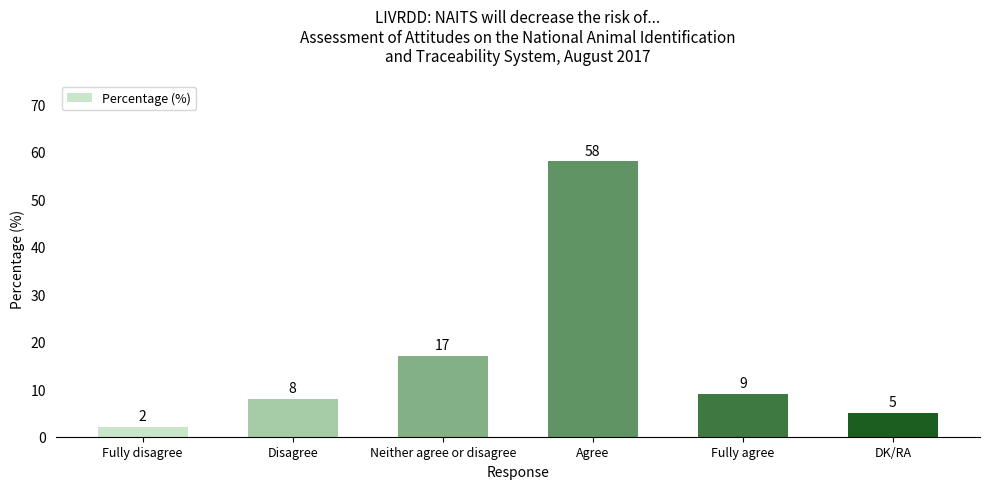

What is the approximate value at Agree, to the nearest 5?

60